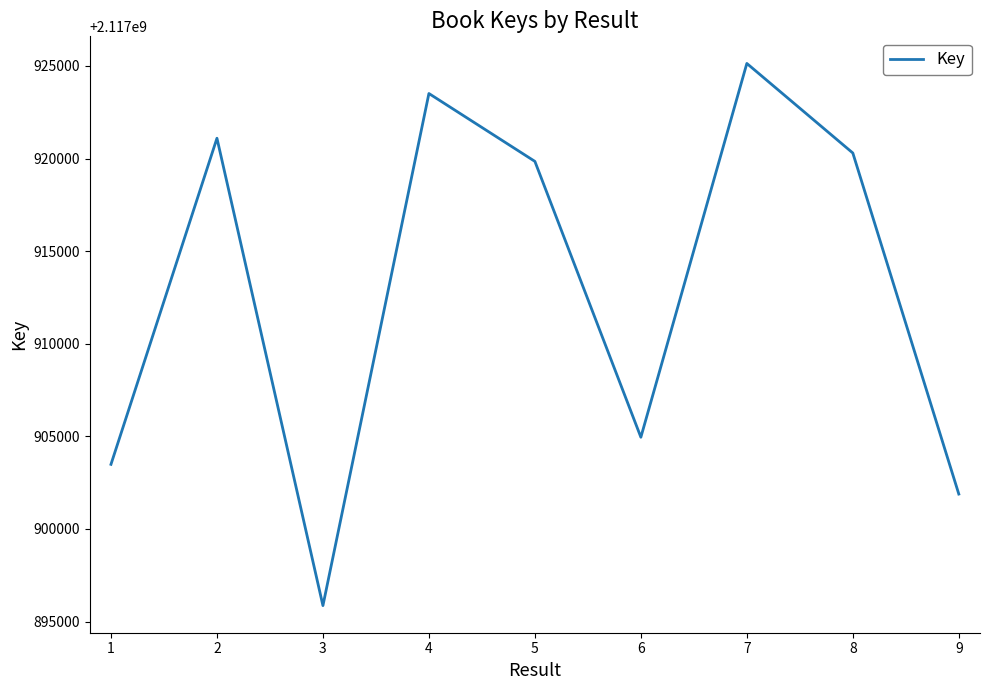

Read the value at 4.

2117923512